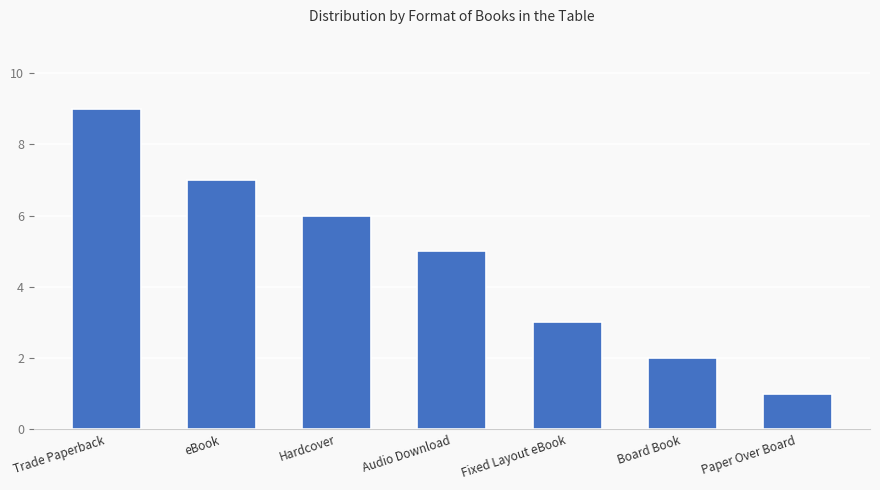

Read the value at Paper Over Board.

1